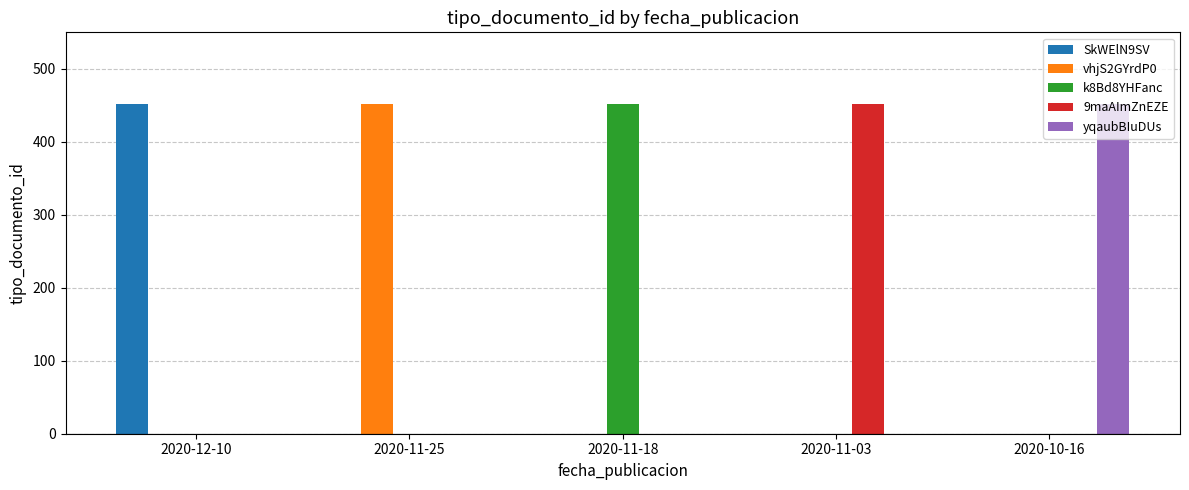

What is the total value across all series at 2020-12-10?

452